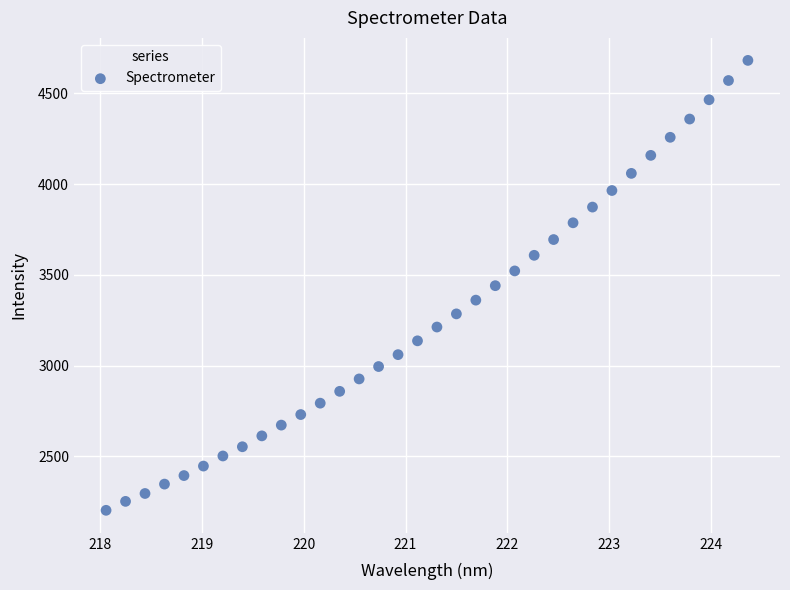

What is the range of X values (max minus min)?

6.3